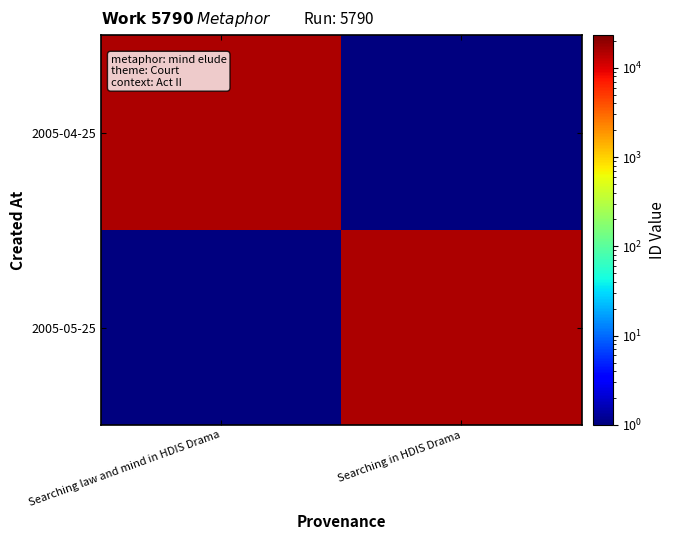

Rank the series at Searching in HDIS Drama from lowest to highest value.

2005-04-25, 2005-05-25